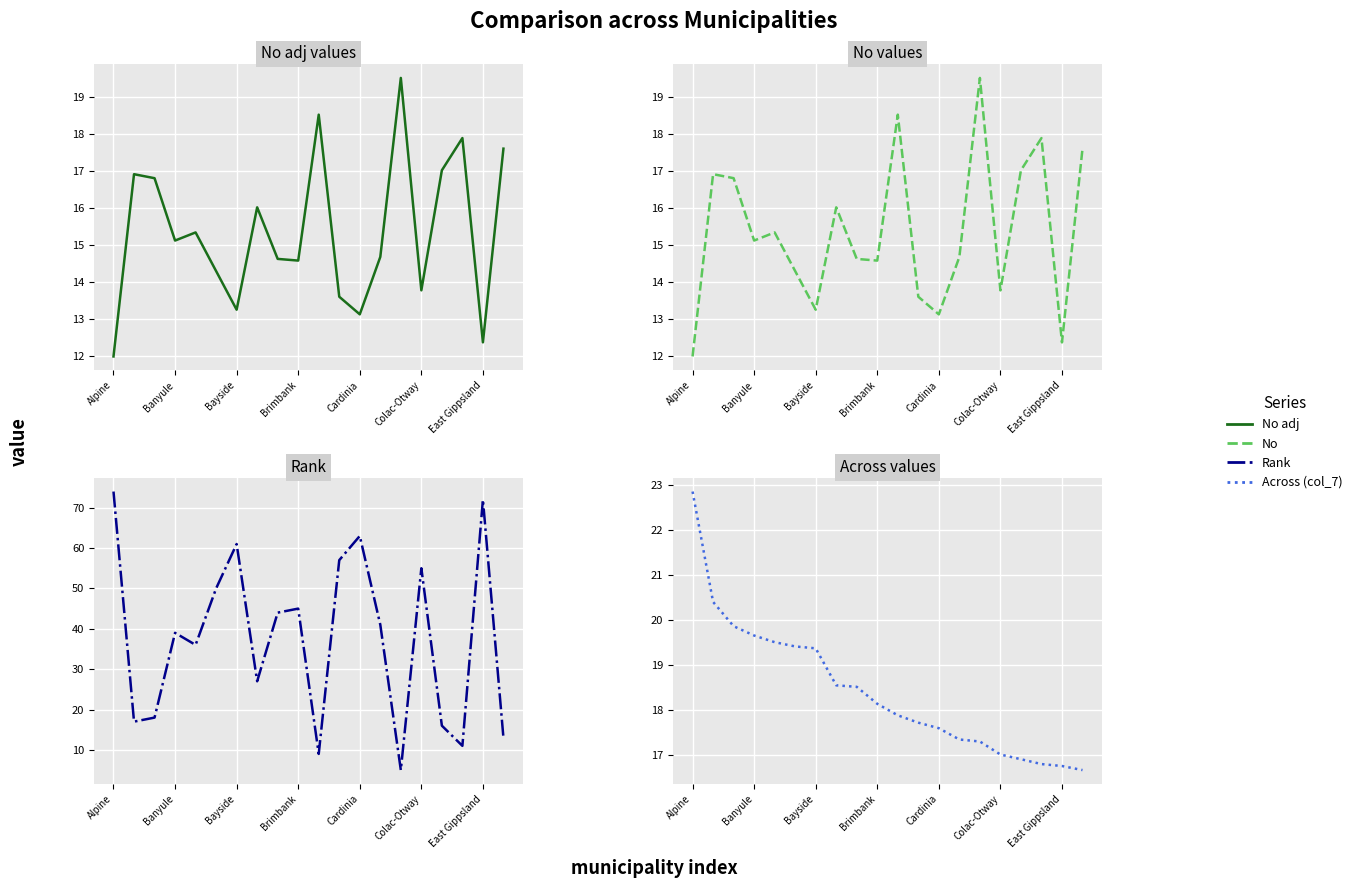

Between which two adjacent categories do Rank and No first intersect?

9 and 10